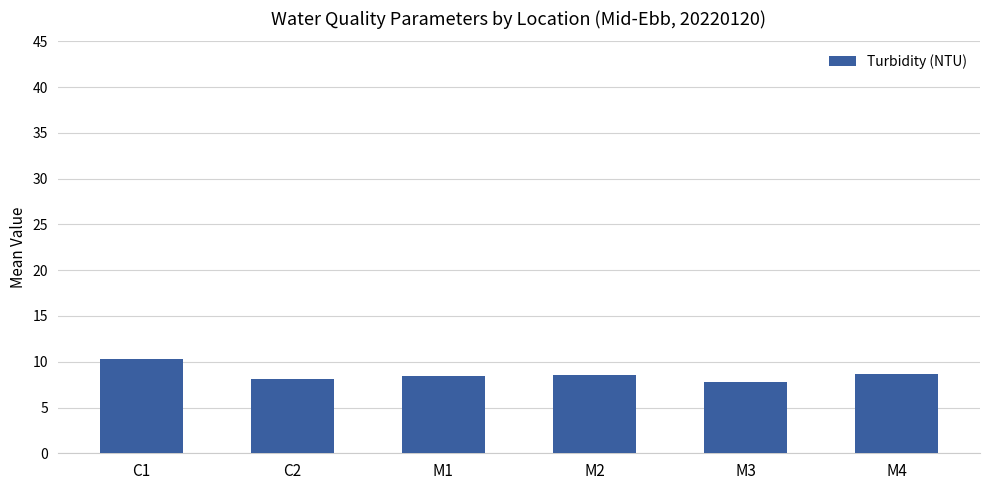

Which category has the highest value across all series?

C1